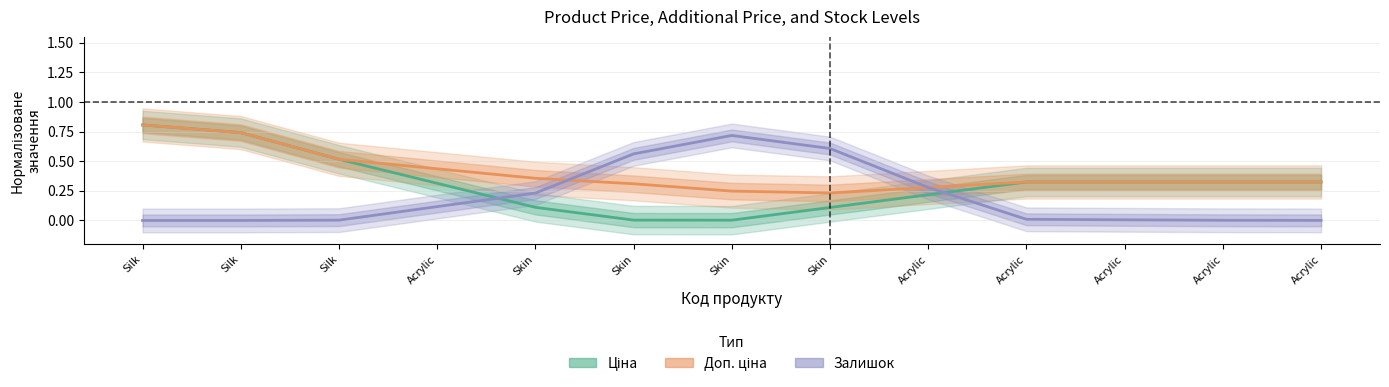

Reading right to left, what are all the values shown in this chart?

Ціна: Acrylic=0.3	Acrylic=0.3	Acrylic=0.3	Acrylic=0.3	Acrylic=0.2	Skin=0.1	Skin=0.0	Skin=0.0	Skin=0.1	Acrylic=0.3	Silk=0.5	Silk=0.7	Silk=0.8
Доп. ціна: Acrylic=0.3	Acrylic=0.3	Acrylic=0.3	Acrylic=0.3	Acrylic=0.3	Skin=0.2	Skin=0.2	Skin=0.3	Skin=0.4	Acrylic=0.4	Silk=0.5	Silk=0.7	Silk=0.8
Залишок: Acrylic=0.0	Acrylic=0.0	Acrylic=0.0	Acrylic=0.0	Acrylic=0.3	Skin=0.6	Skin=0.7	Skin=0.6	Skin=0.2	Acrylic=0.1	Silk=0.0	Silk=0.0	Silk=0.0